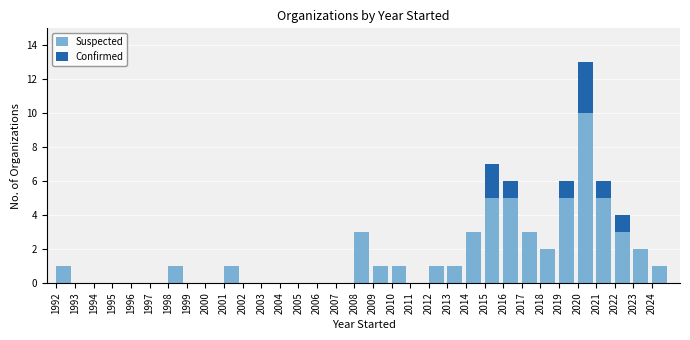

What is the sum of all Suspected values?

54